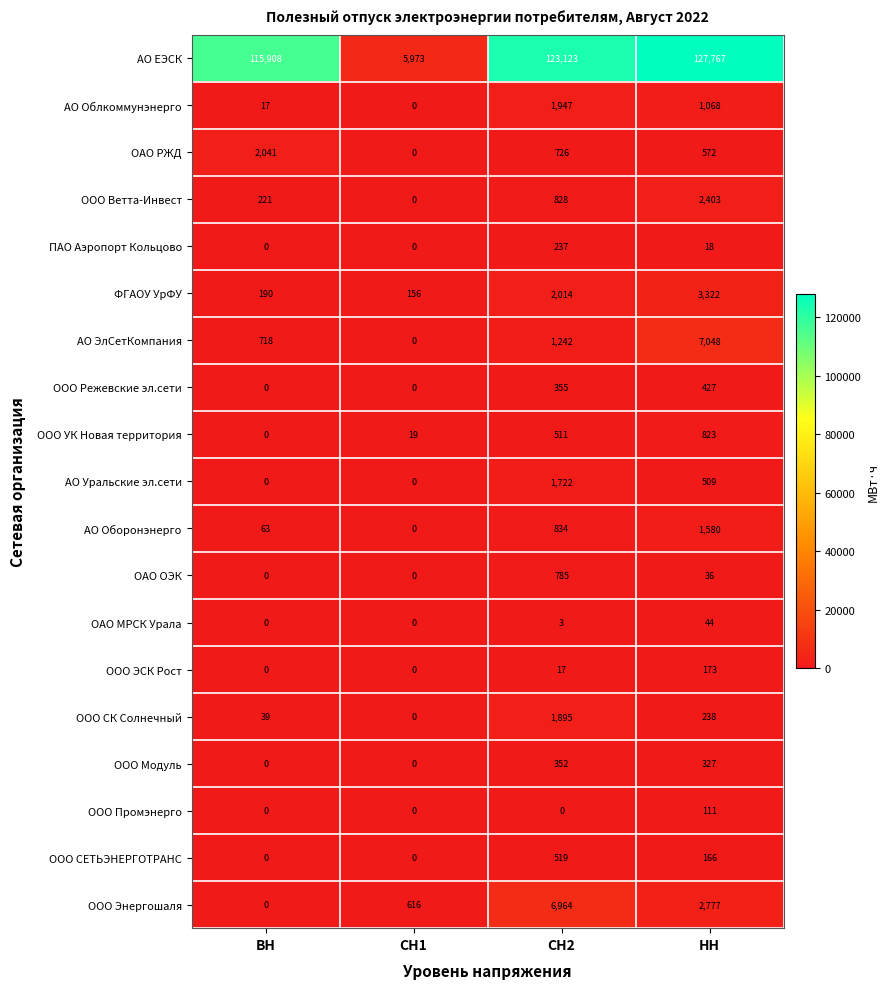

The ООО Модуль series shows 352 at СН2. True or false?

True